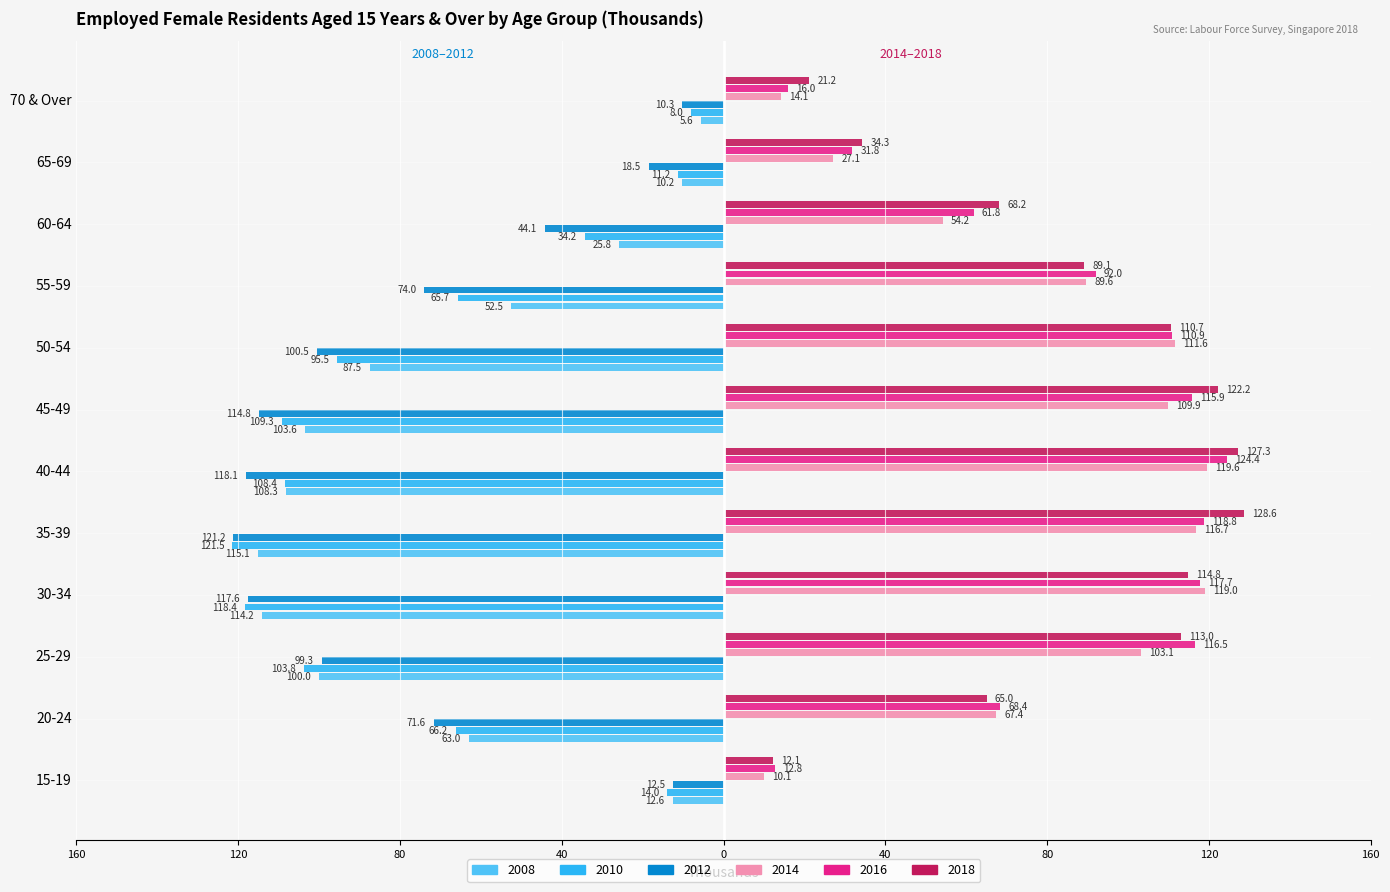

Which has a higher value, 55-59 or 70 & Over?

70 & Over